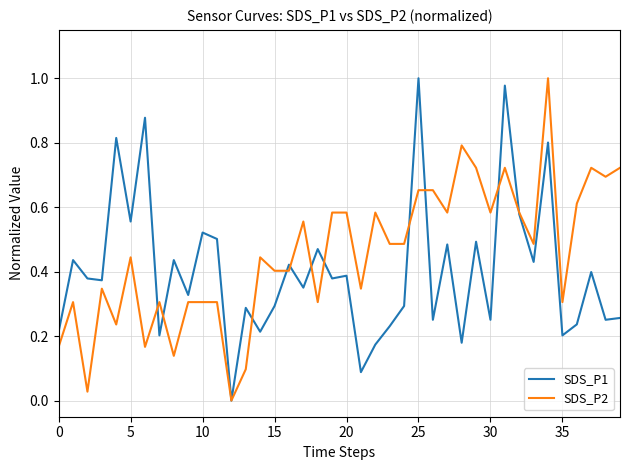

Which series has the largest total across all categories?

SDS_P2